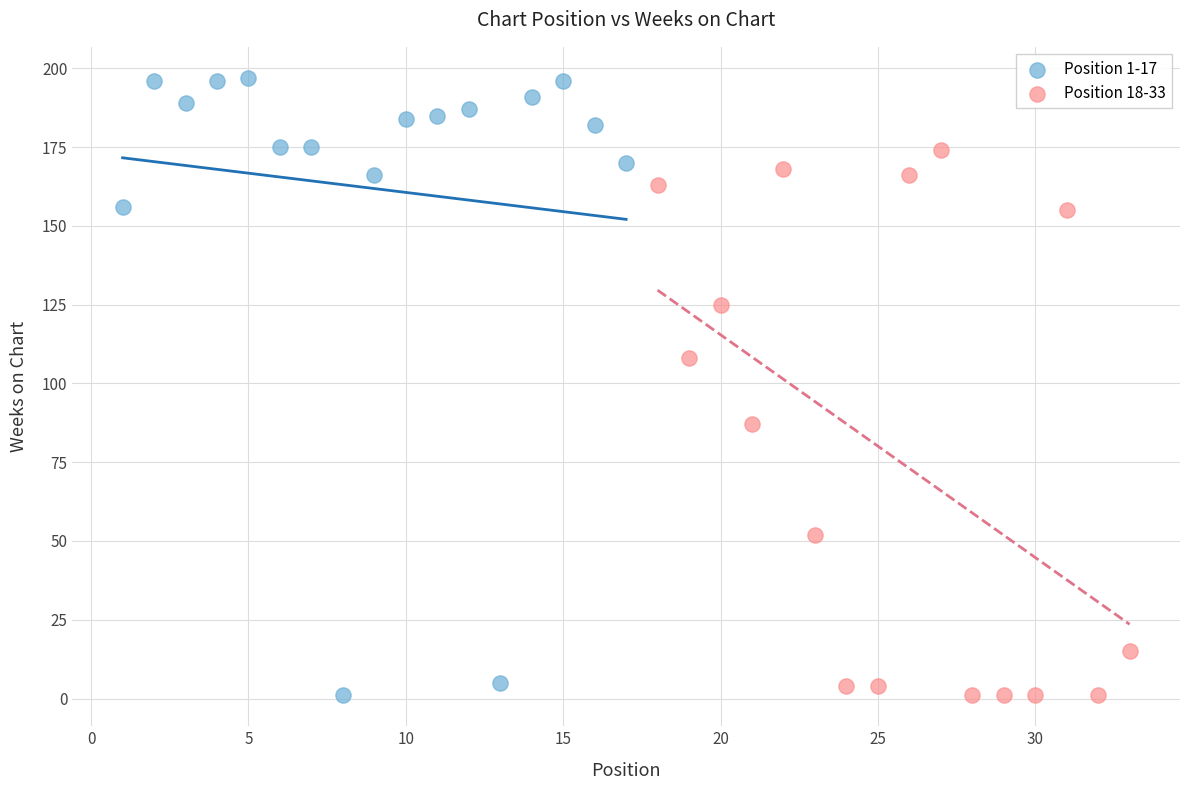

Which series contains the highest Y value?

Position 1-17